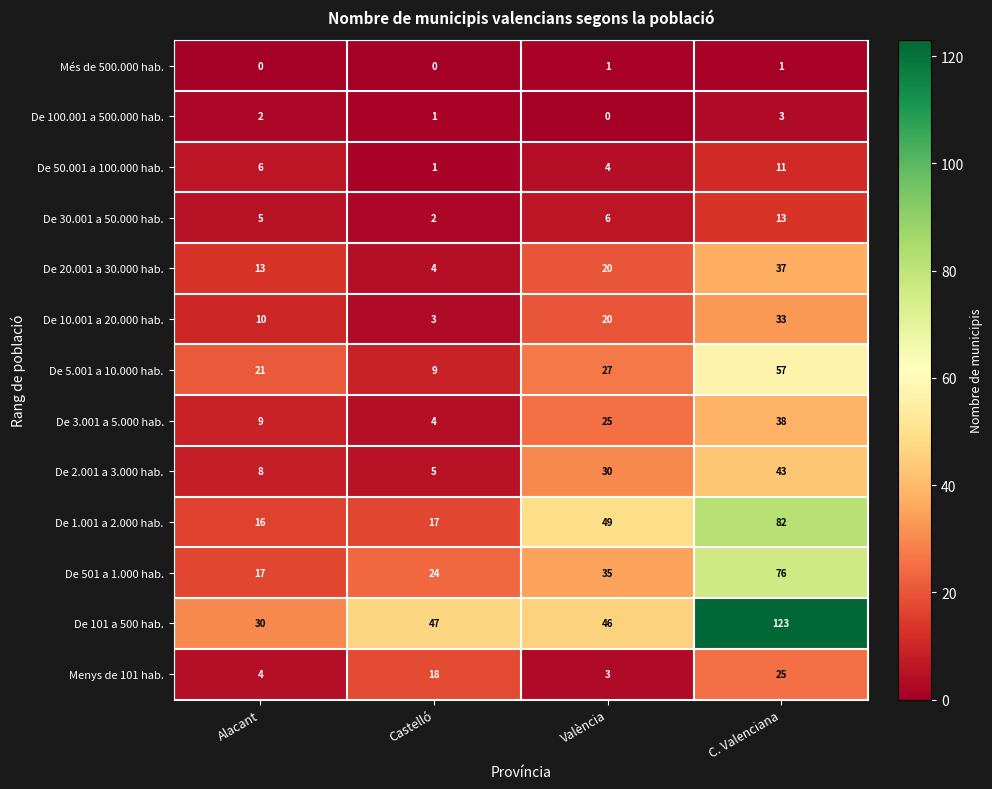

The value of De 101 a 500 hab. at C. Valenciana is 31. True or false?

False